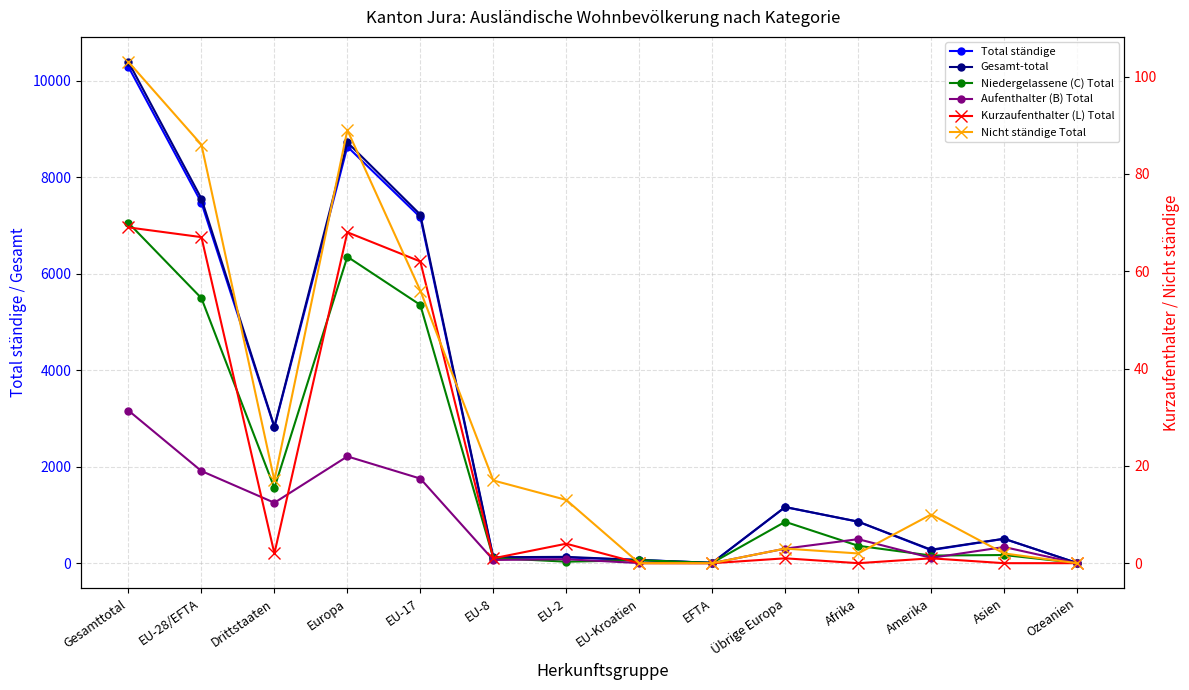

Does the chart display data point markers on the line(s)?

Yes